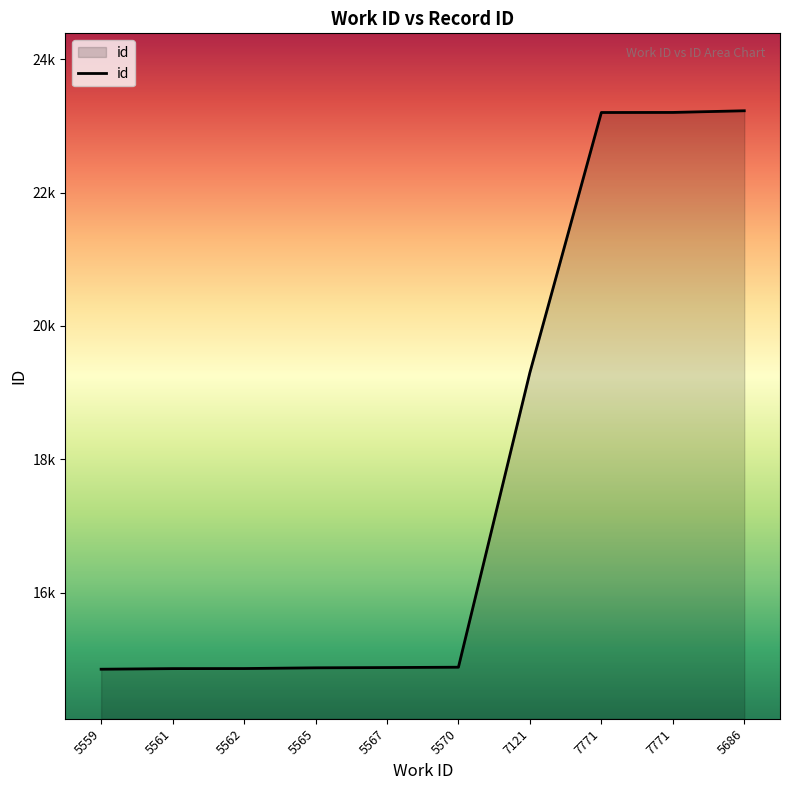

True or false: the data has more than 0 interior local peaks.

False